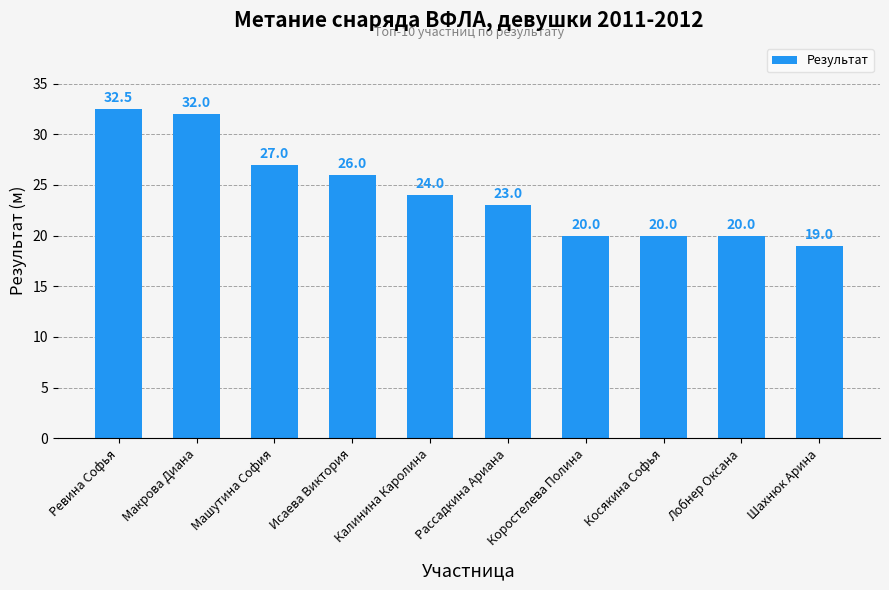

What is the approximate value at Косякина Софья?

20.0